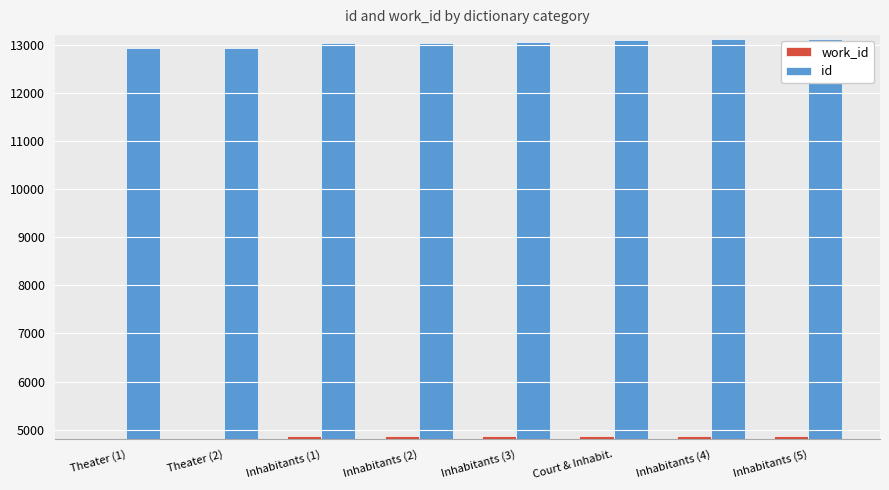

What is the total value across all series at Court & Inhabit.?

17970